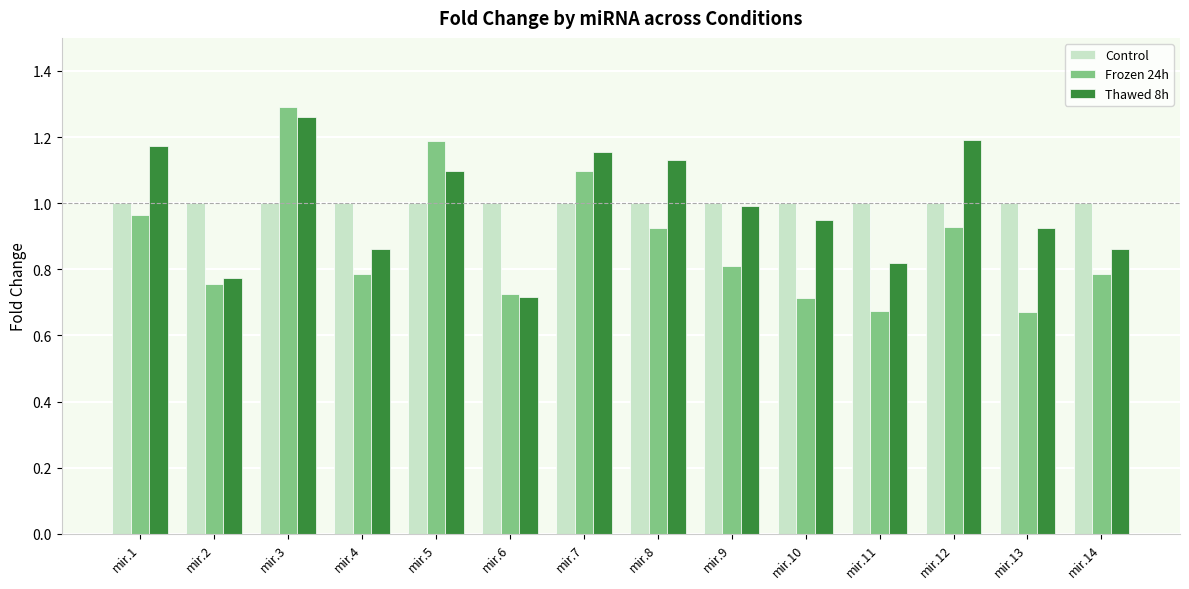

Which series changed the most between mir.1 and mir.13?

Frozen 24h